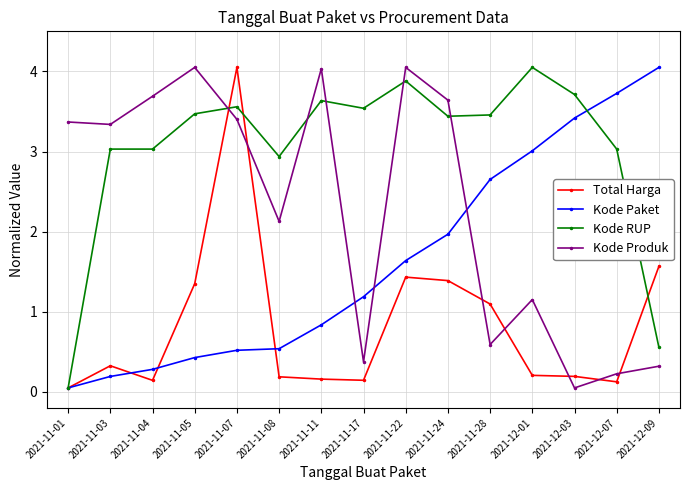

At which label does Kode Paket reach its minimum?

2021-11-01